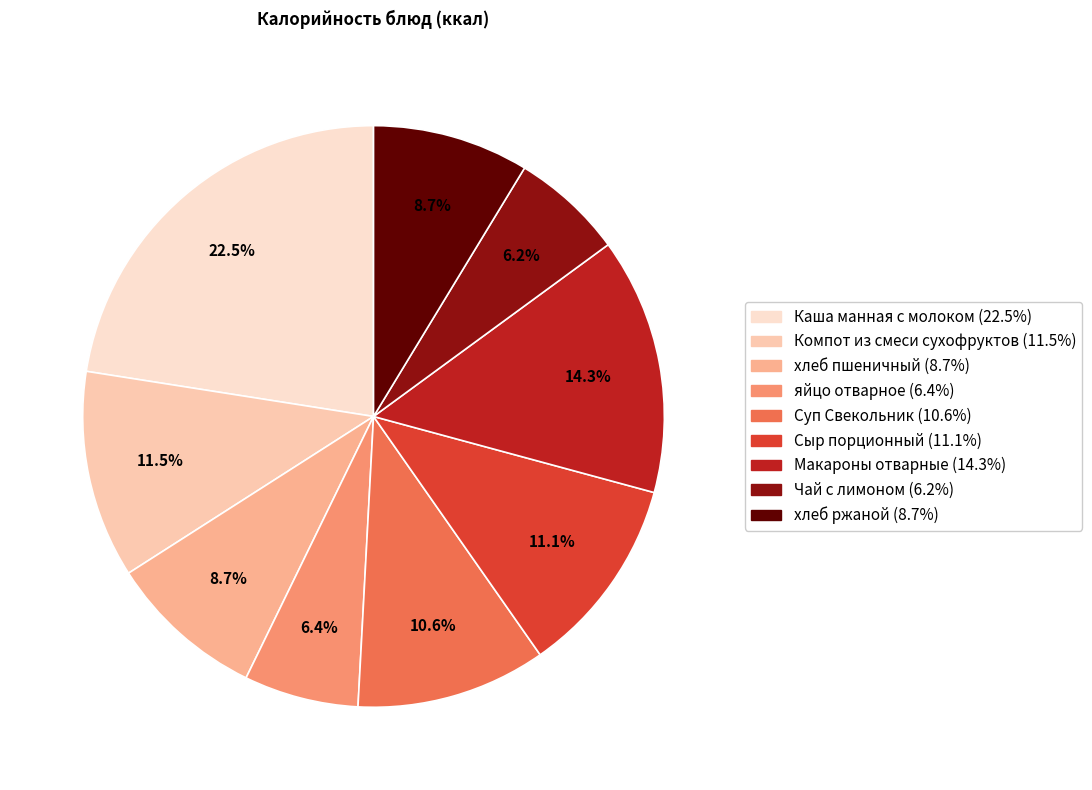

Count the number of slices in the pie.

9